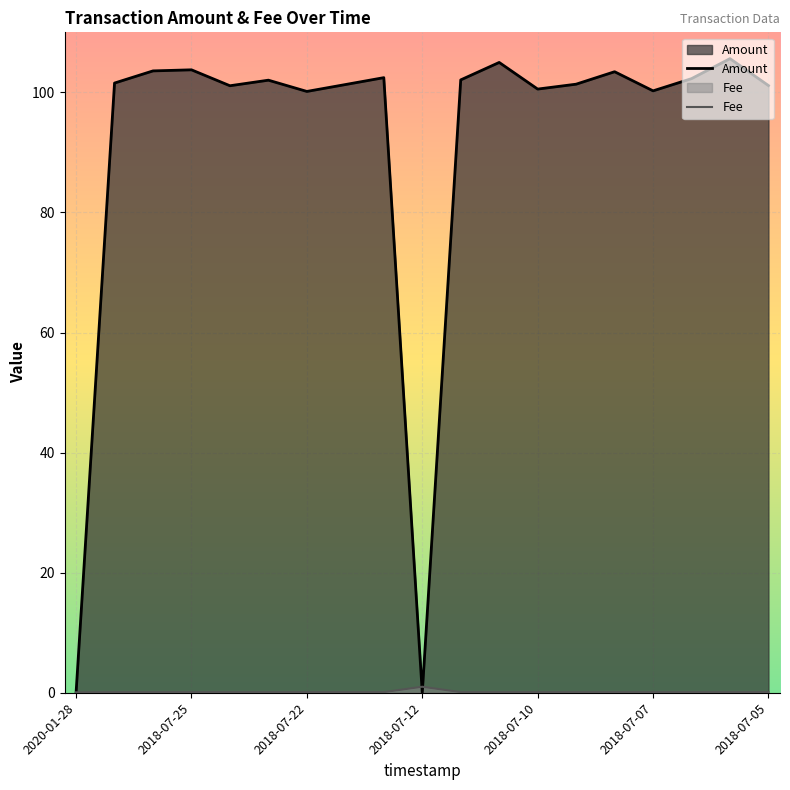

True or false: Fee and Amount intersect in this chart.

True